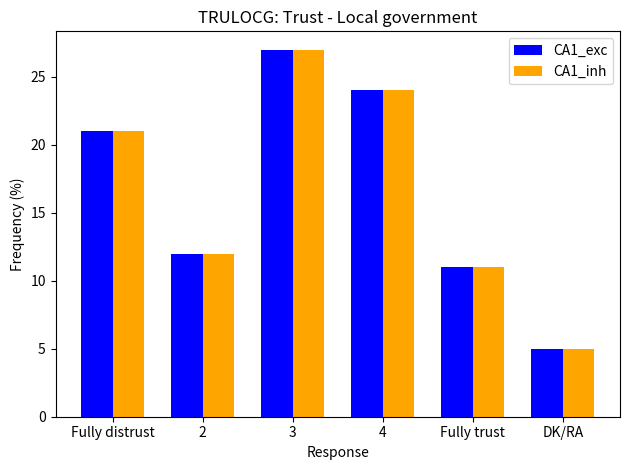

True or false: CA1_exc has a value of 21 at Fully distrust.

True